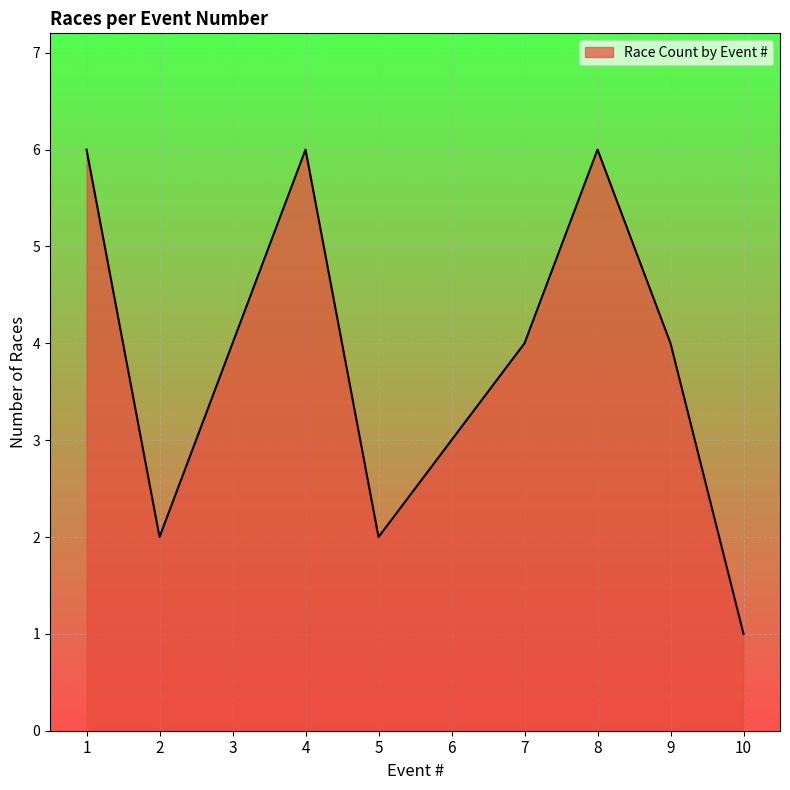

Where is the data nearest to the value 3?

6